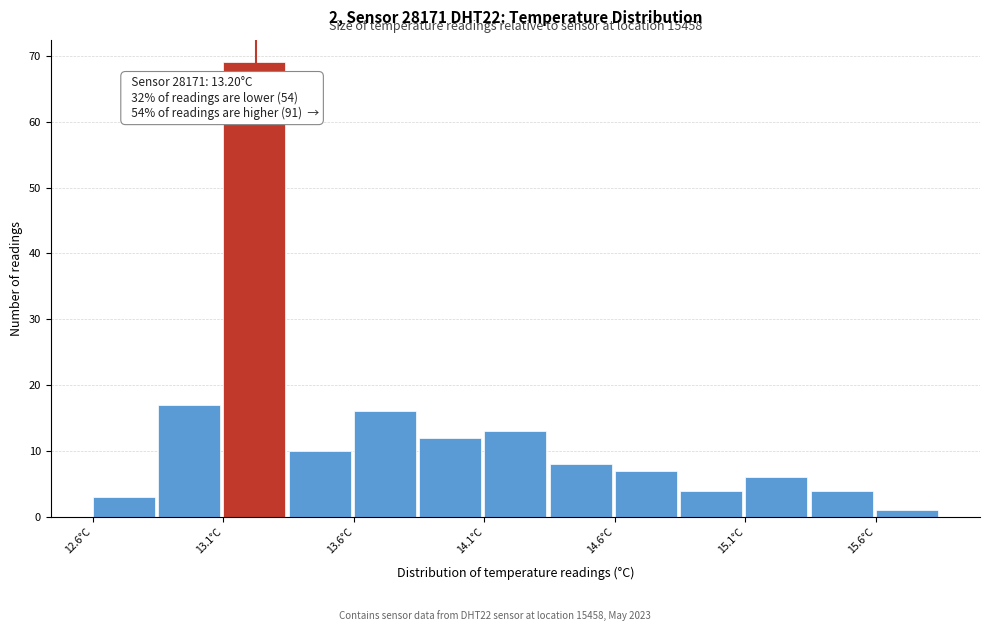

Which range on the x-axis has the tallest bar?

13.075 to 13.325